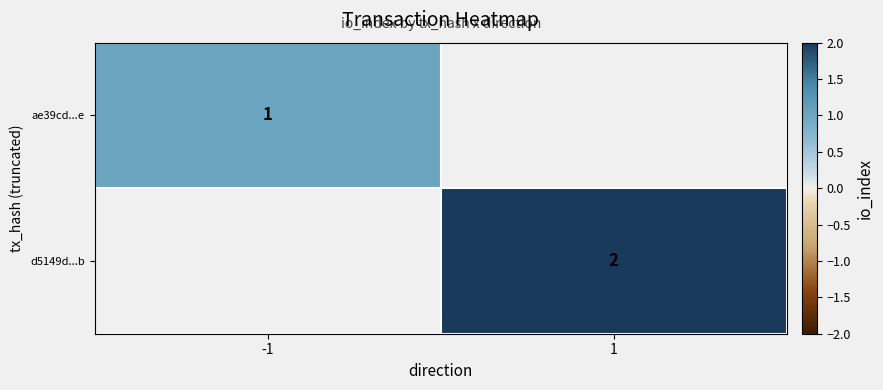

Is the value of d5149d...b at 1 greater than the value of ae39cd...e at -1?

Yes